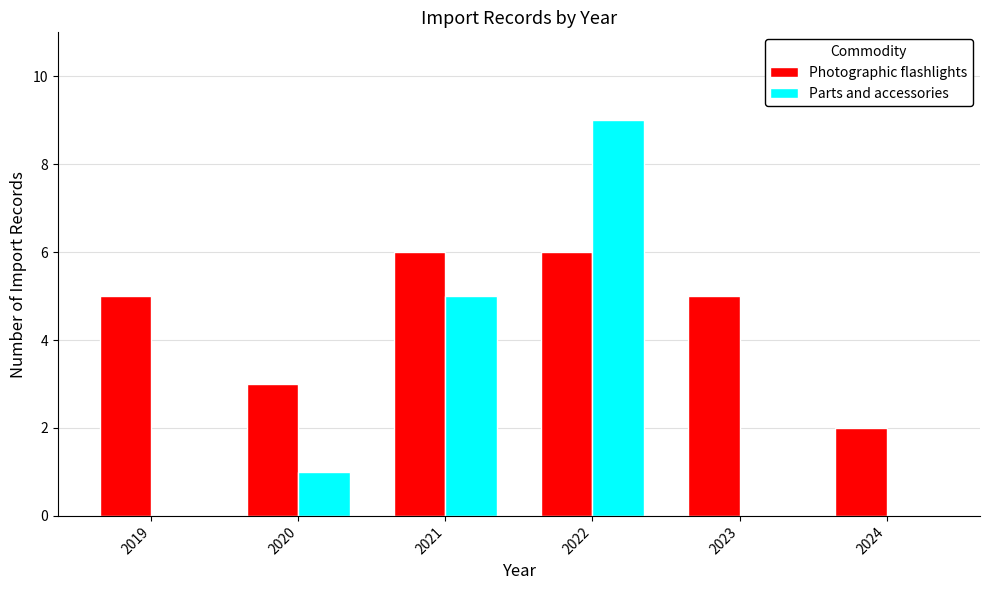

How many distinct data groups are displayed?

2